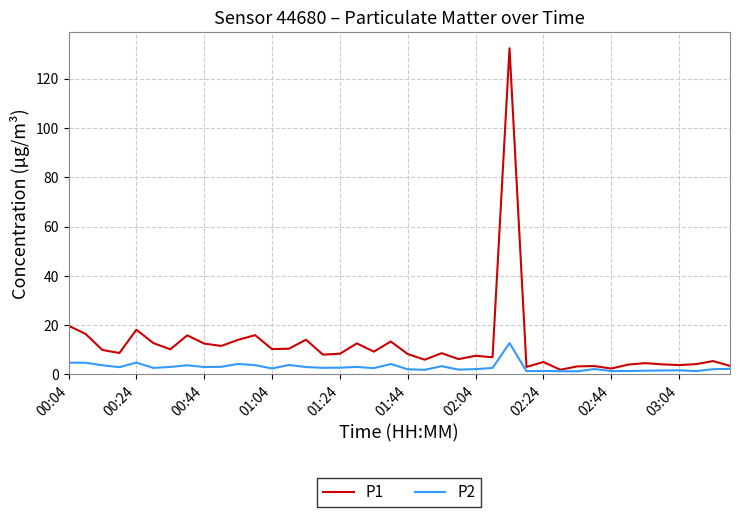

Rank the series by their maximum value, from lowest to highest.

P2, P1